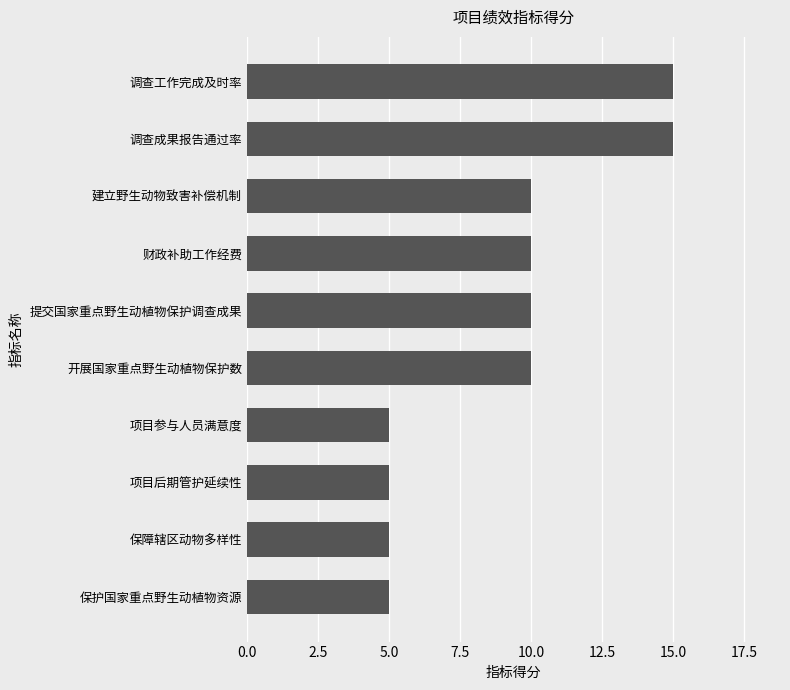

True or false: the data shows 7 at 保障辖区动物多样性.

False